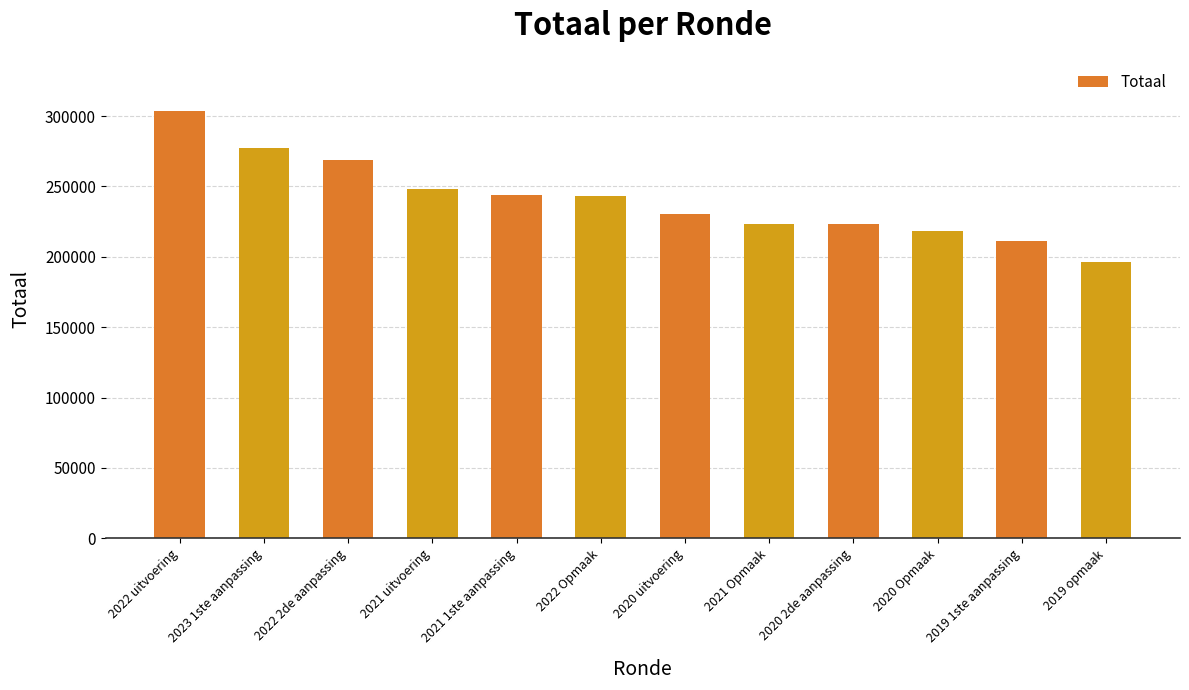

What is the difference between the maximum and minimum values?

107125